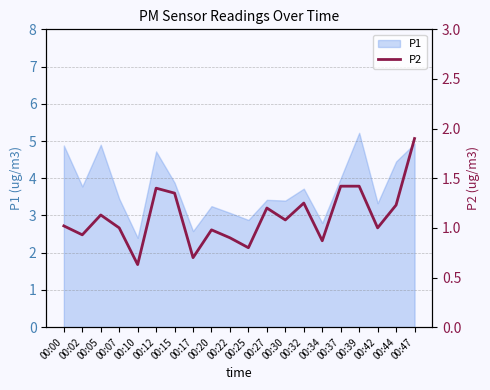

The chart shows a value of 0.8 at 00:32. True or false?

False